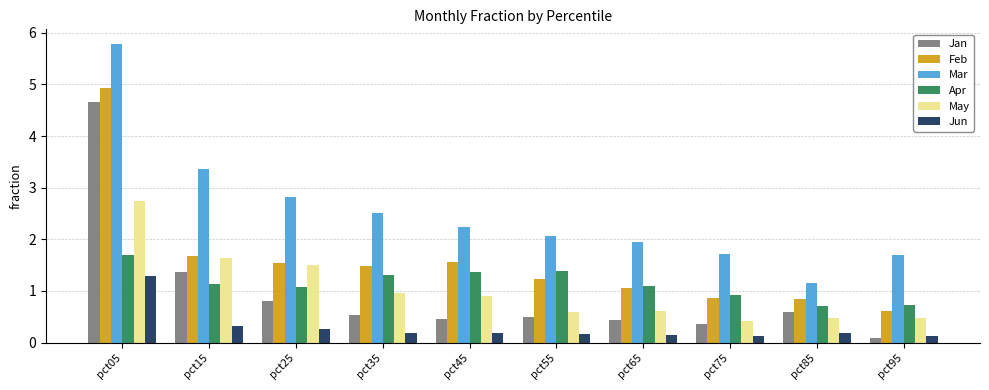

How many data points does each series have?

10